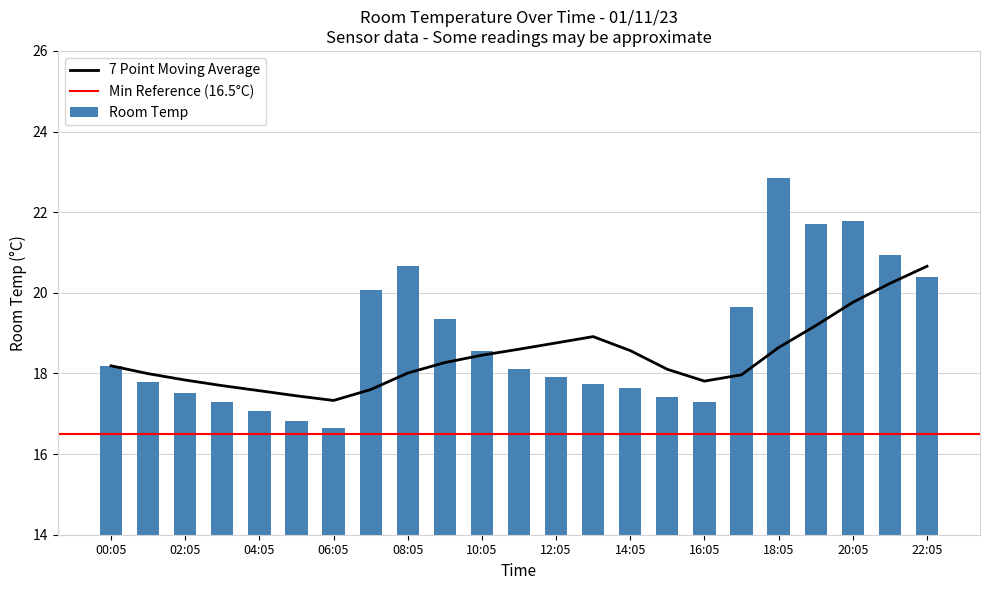

True or false: the data shows 17.8 at 01:05.

True